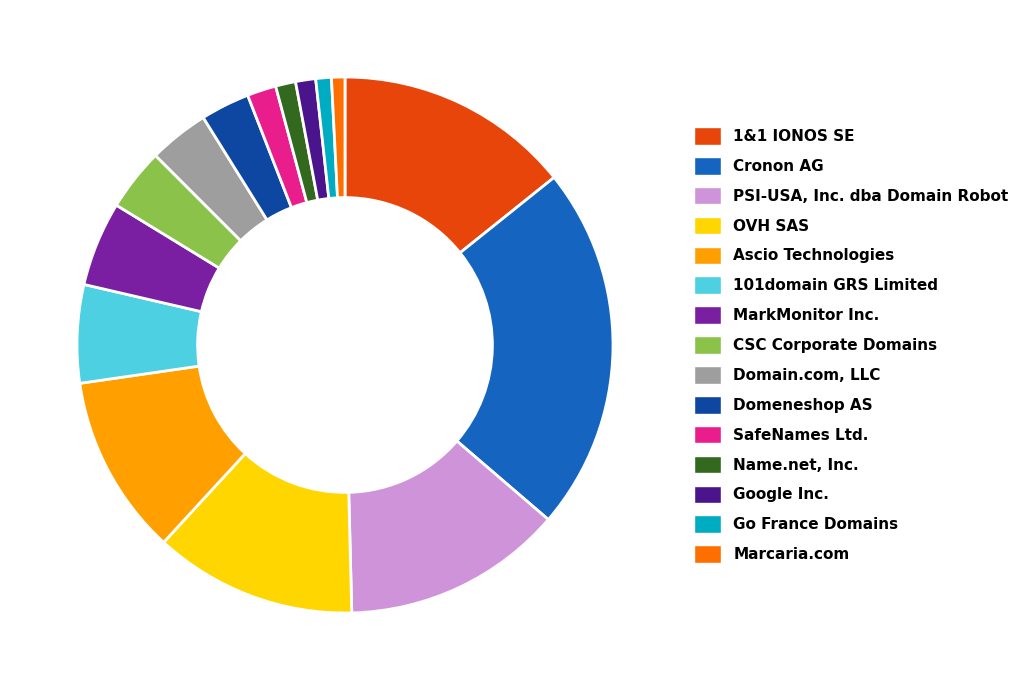

Which has a higher value, PSI-USA, Inc. dba Domain Robot or MarkMonitor Inc.?

PSI-USA, Inc. dba Domain Robot